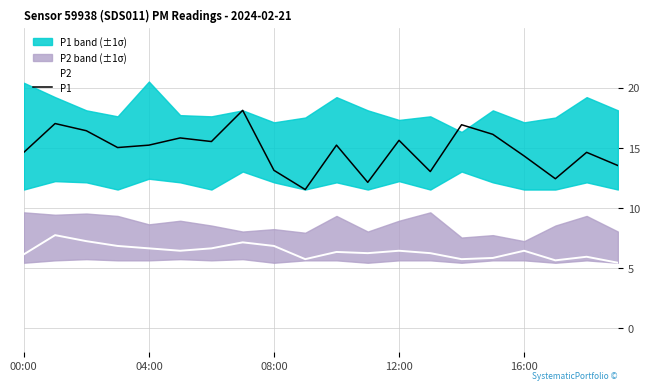

What is the sum of the P1 values at 00:00 and 5?

30.4